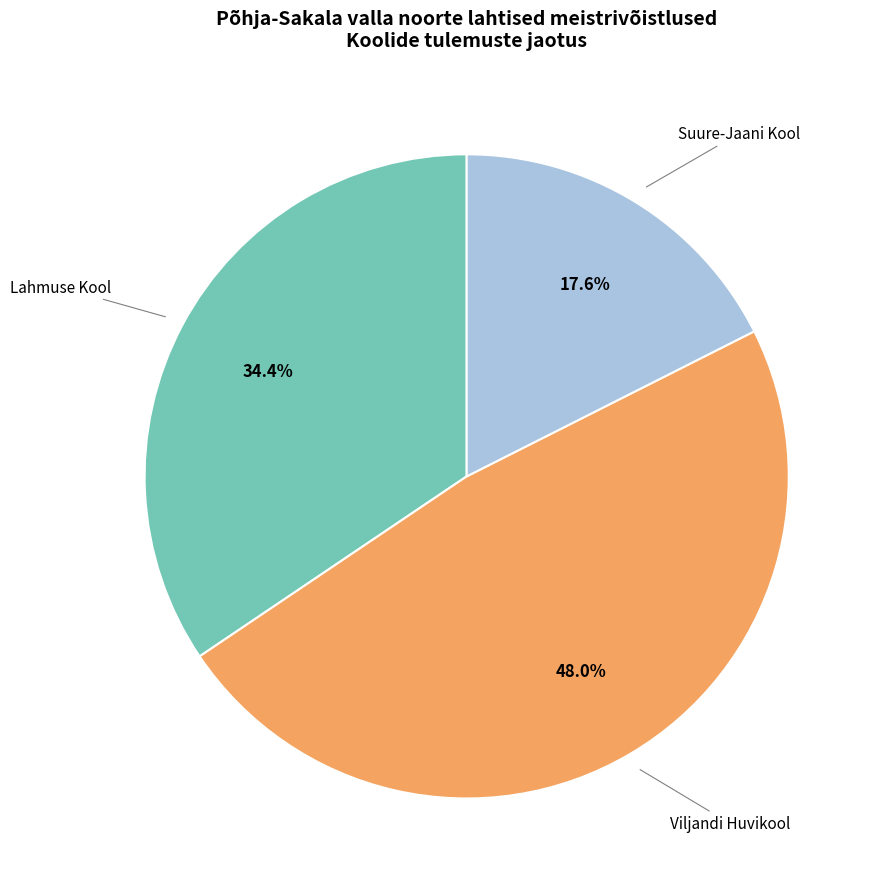

Is there a majority slice in this chart?

No